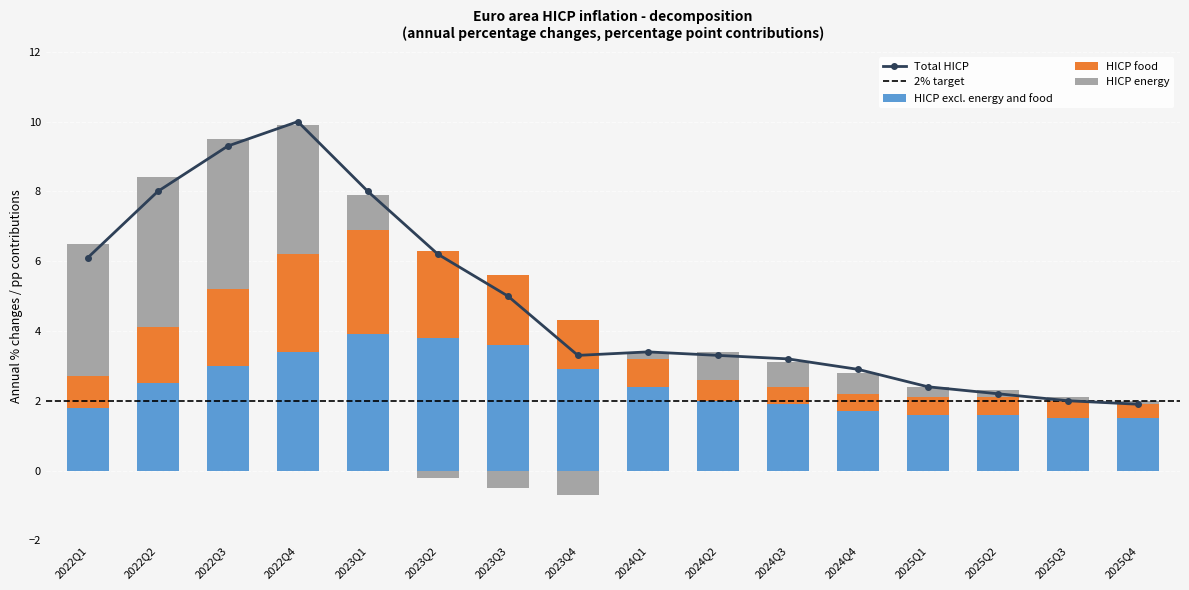

Which series has the largest range (max minus min)?

Total HICP